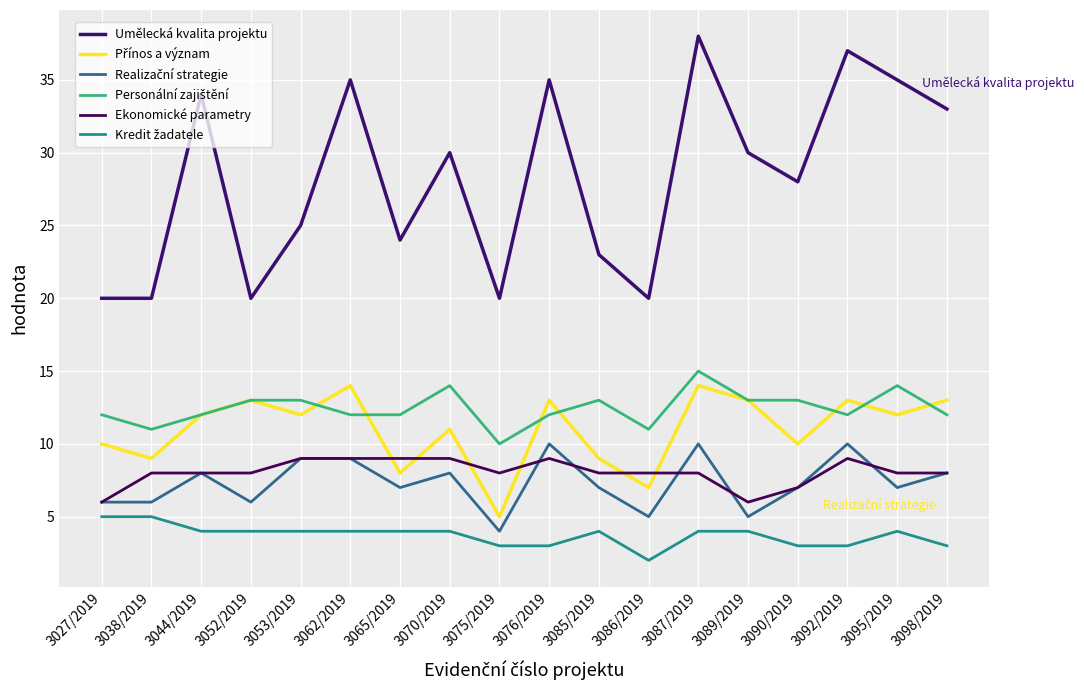

True or false: Realizační strategie and Personální zajištění cross at least once.

False